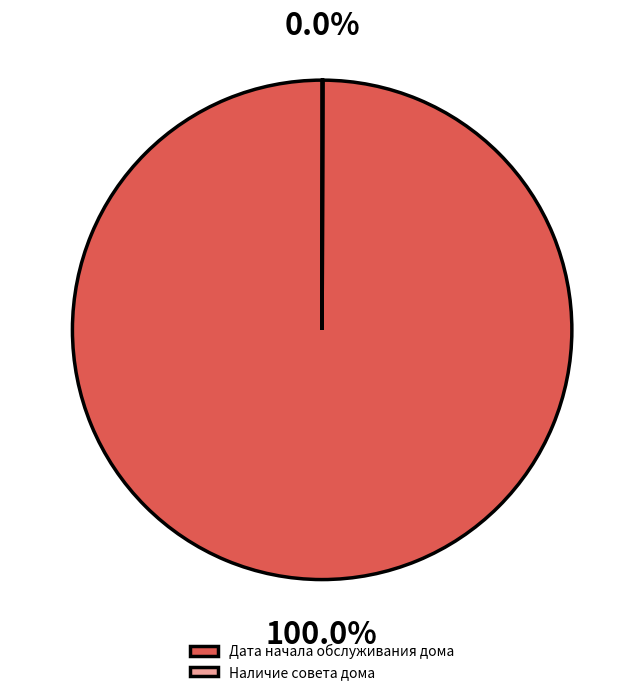

Which category has the biggest portion of the pie?

Дата начала обслуживания дома